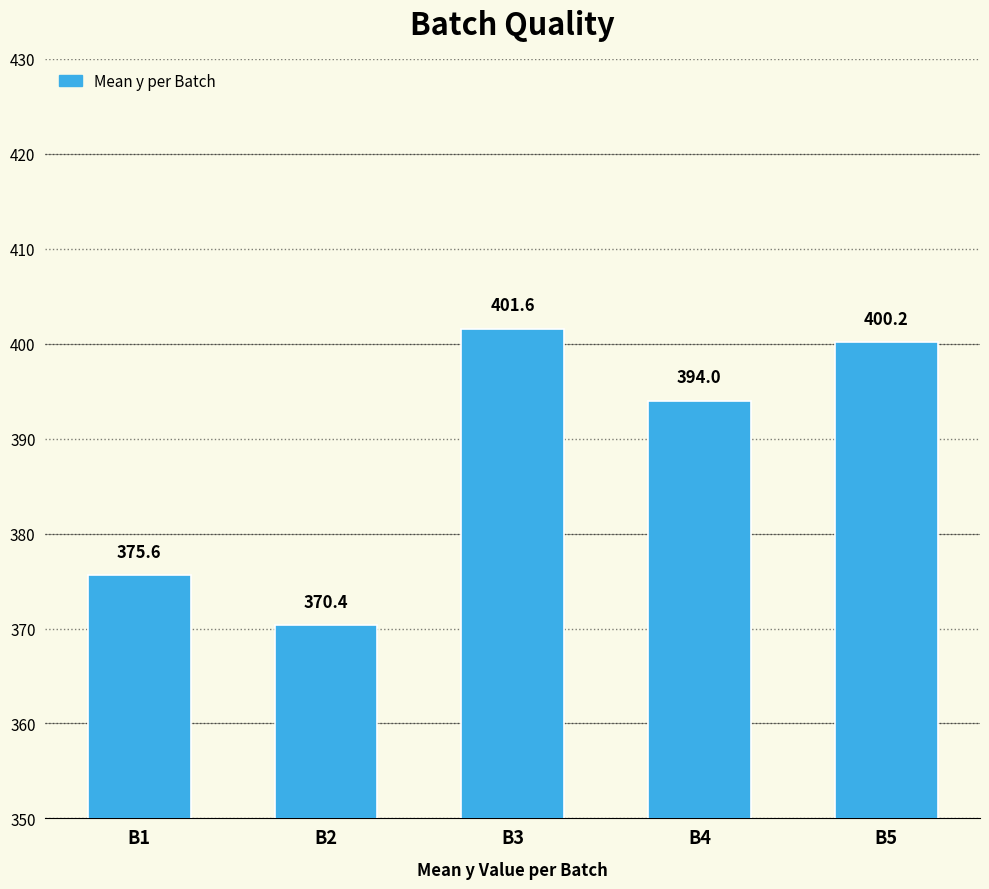

Reading left to right, what are all the values shown in this chart?

B1=375.6	B2=370.4	B3=401.6	B4=394.0	B5=400.2